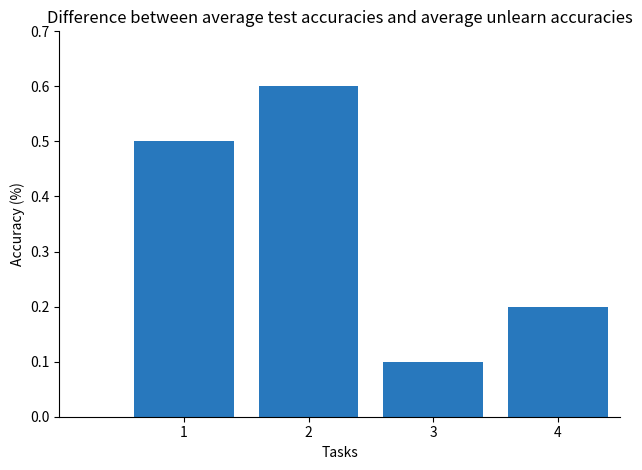

Which category has the highest value across all series?

2